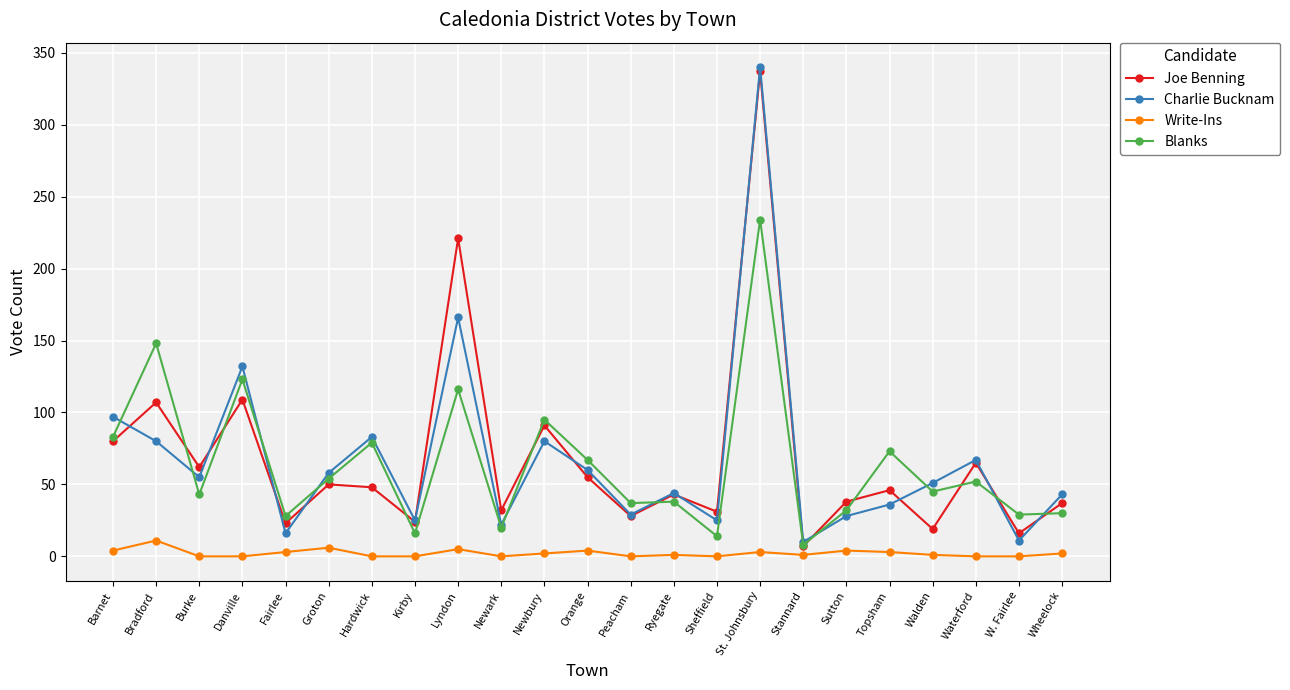

How many times do Blanks and Charlie Bucknam cross each other?

10